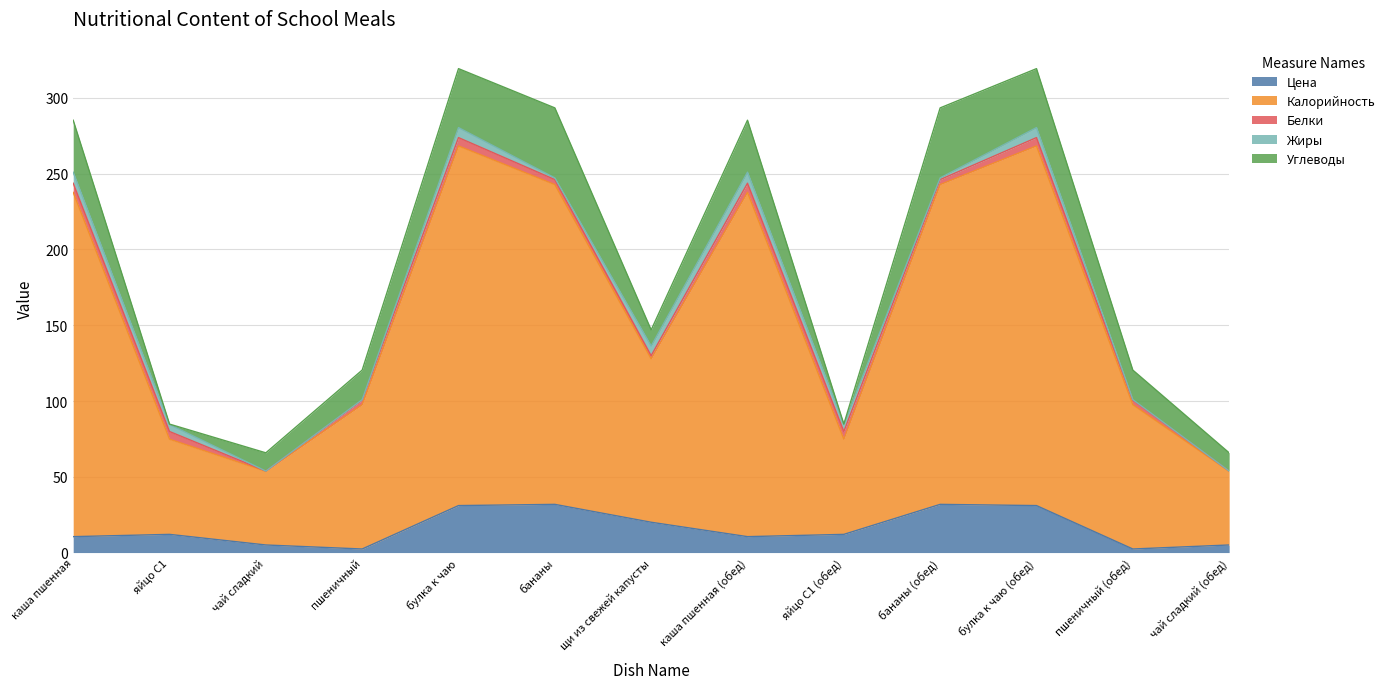

How many values in the Жиры series are below 4?

6